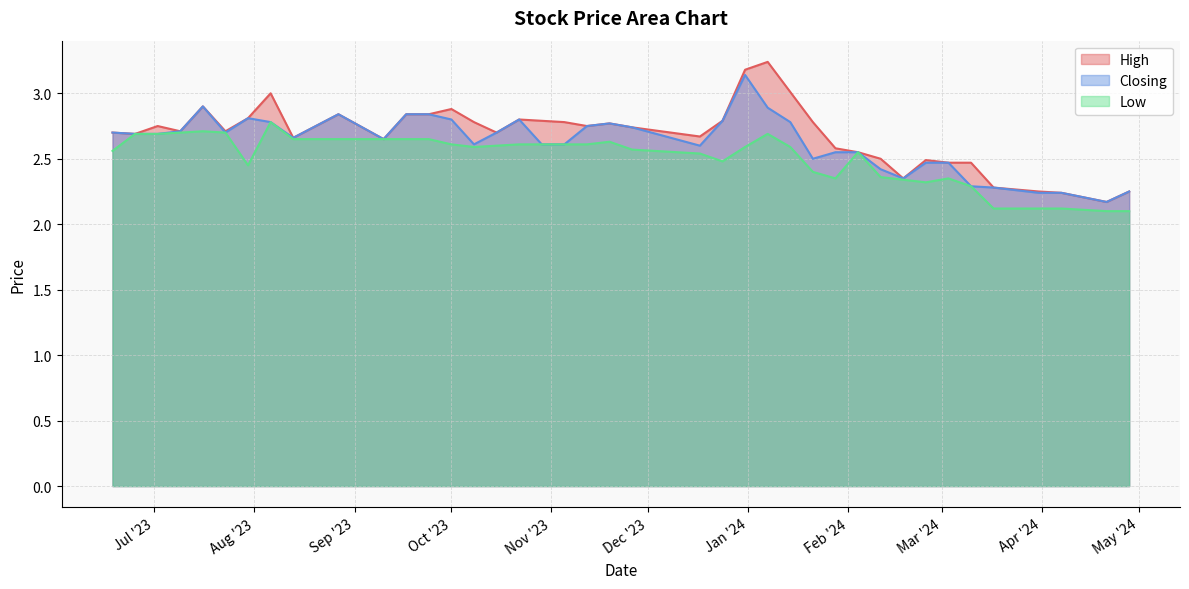

What is the sum of all Low values?

100.4